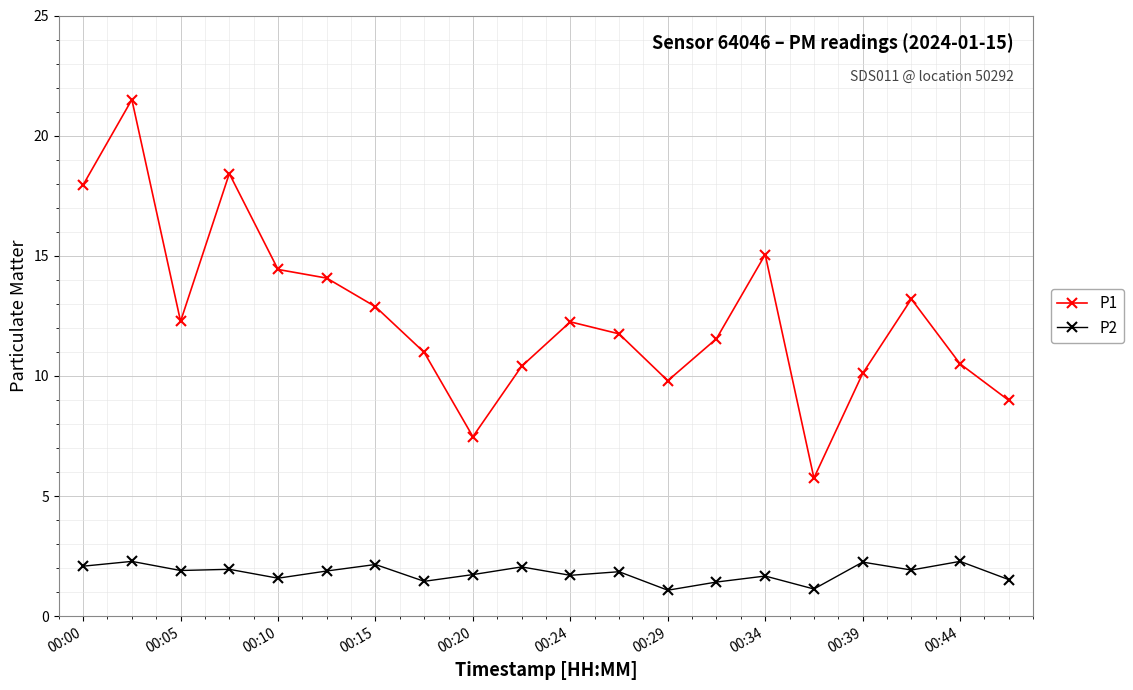

True or false: P1 and P2 cross at least once.

False